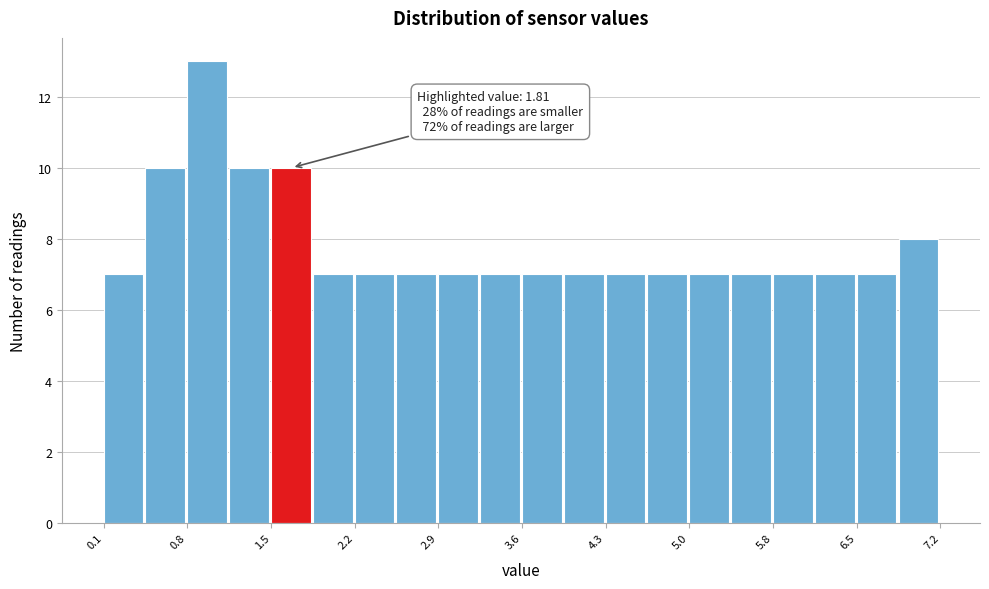

Read against the x-axis, roughly where is the centre of the tallest bar?

1.0